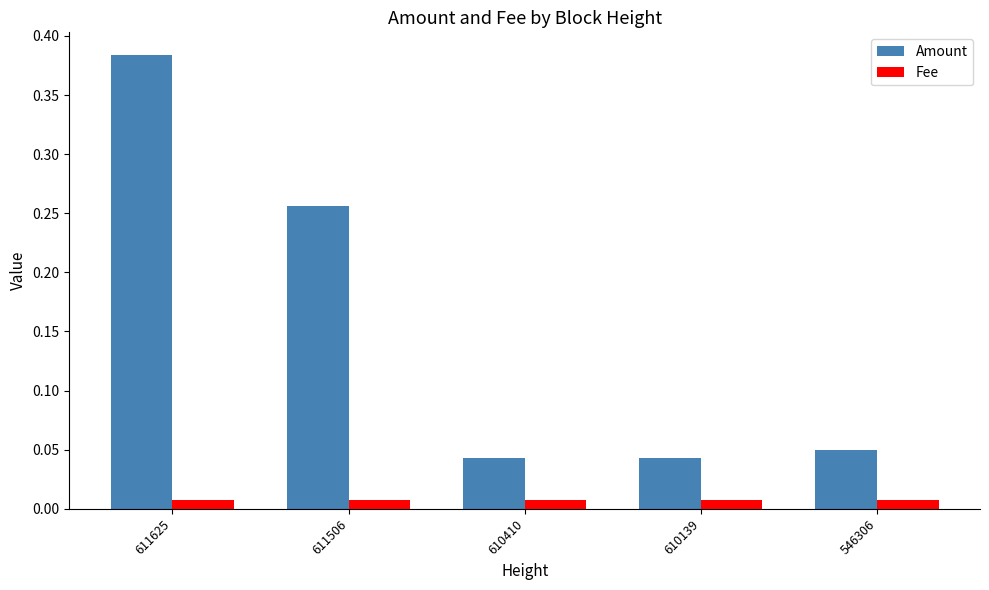

What is the sum of all Amount values?

0.8